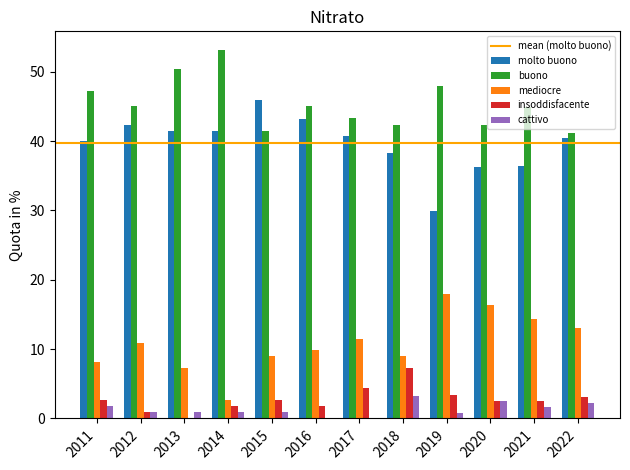

What is the sum of the buono values at 2016 and 2022?

86.3